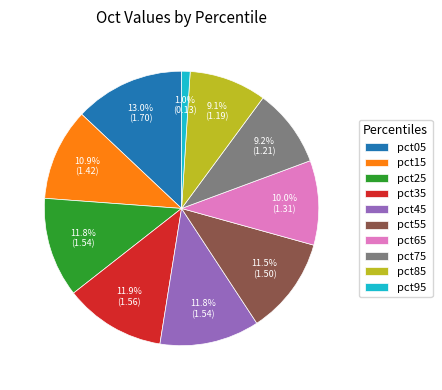

Is pct35 the majority of the pie?

No